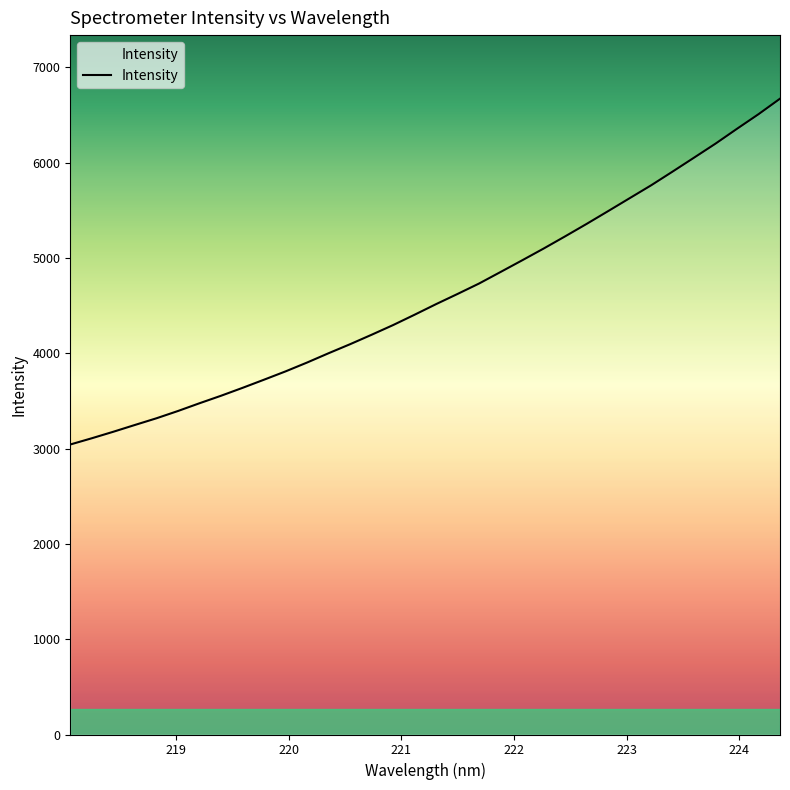

What is the maximum value shown in the chart?

6671.0